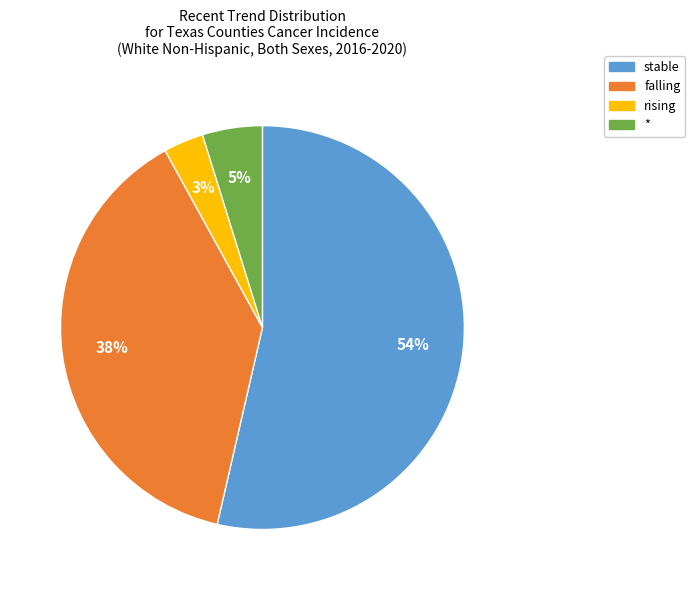

Is the sum of stable and * greater than half?

Yes